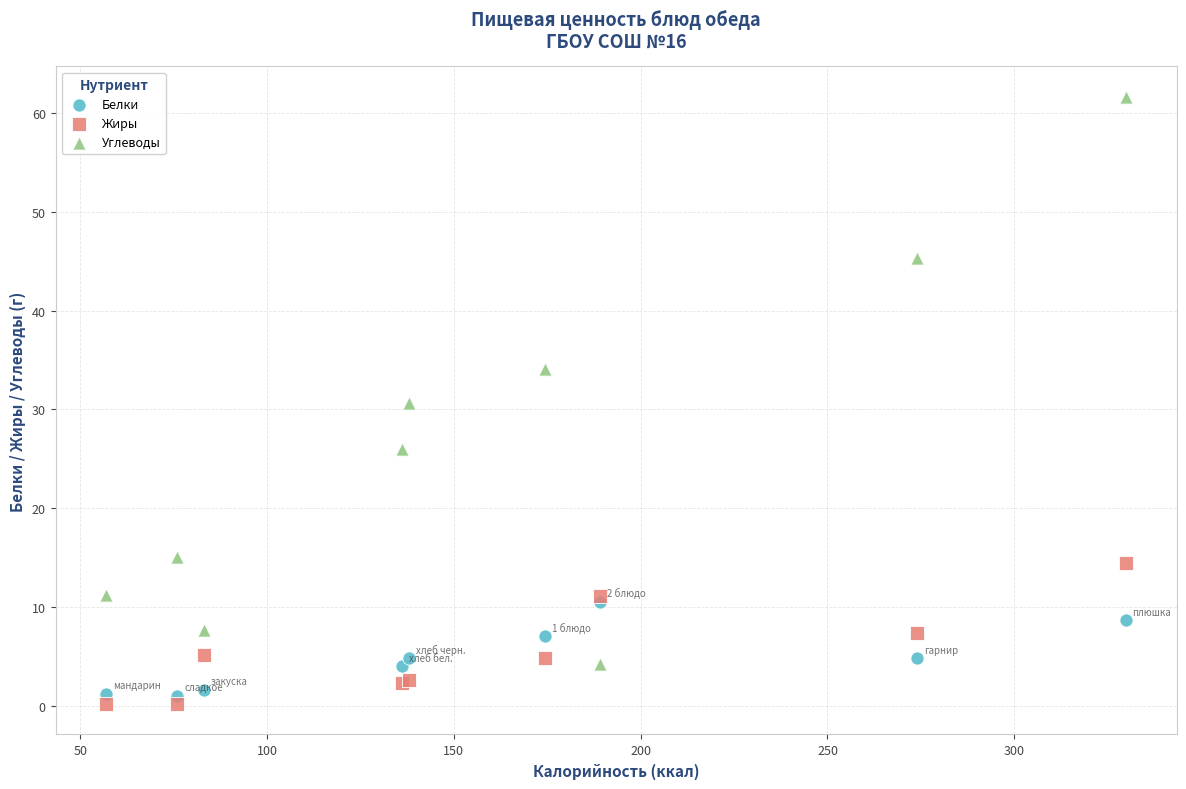

Which series contains the highest Y value?

Углеводы